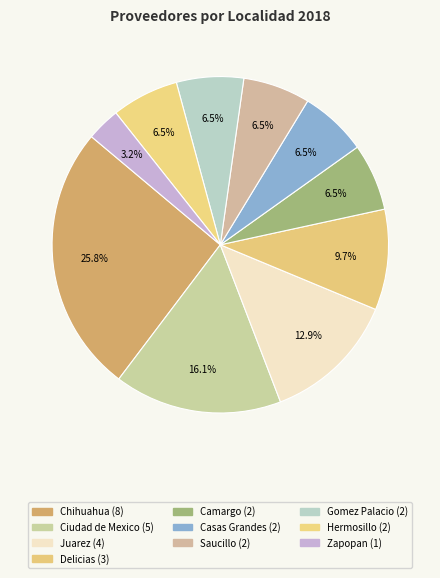

What is the ratio of the value at Zapopan to the value at Chihuahua?

0.1